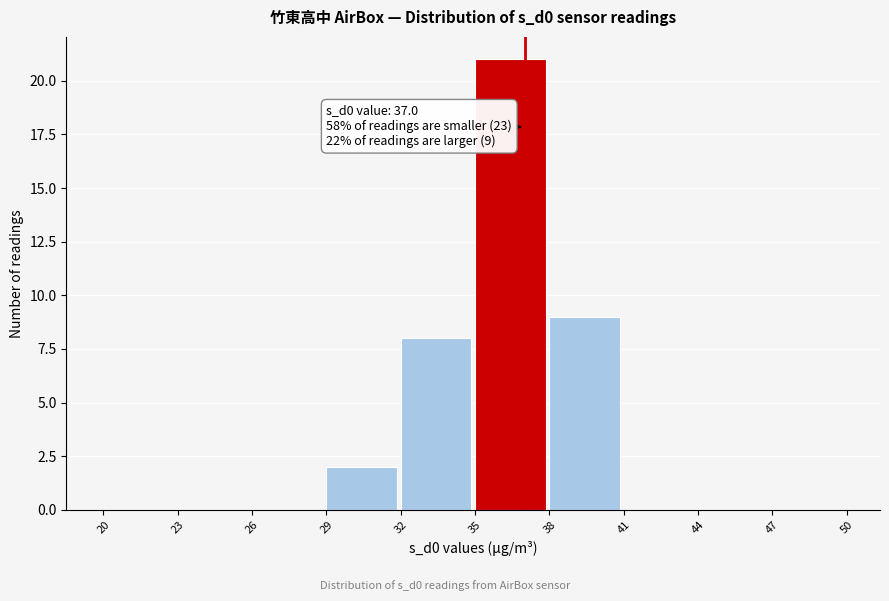

Which range on the x-axis has the tallest bar?

35 to 38